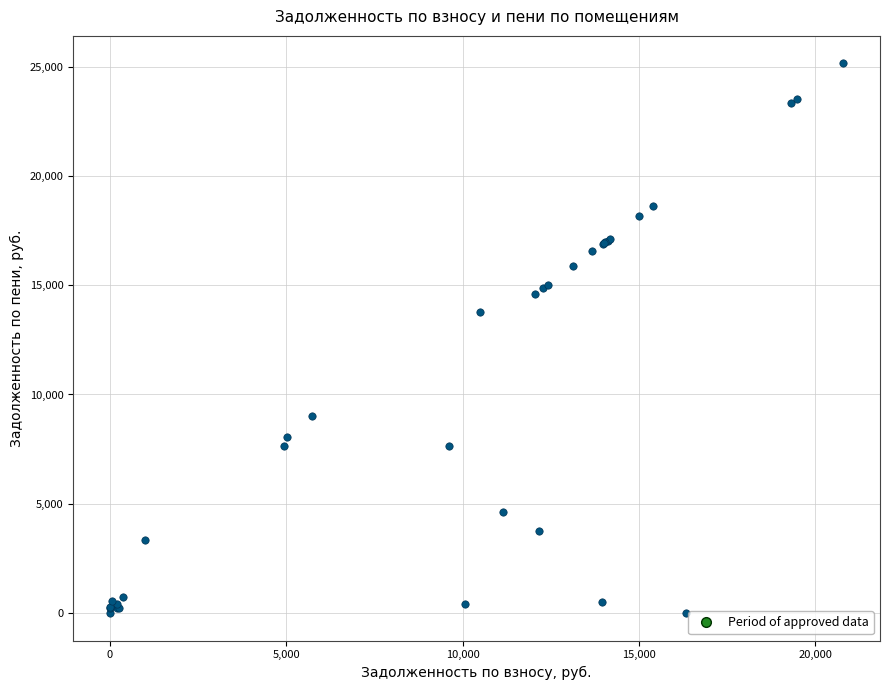

What Y value in the scatter plot is closest to 12572?

13760.6